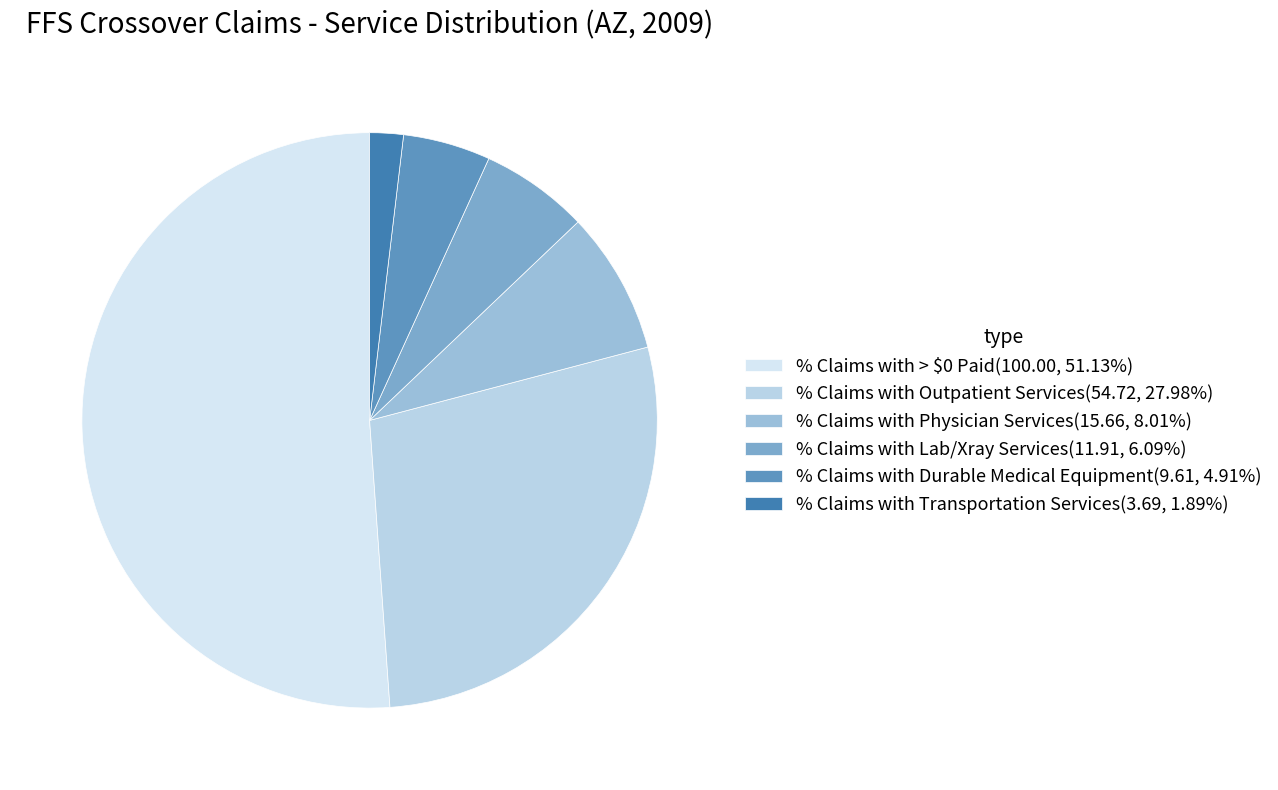

What percentage is NOT represented by % Claims with Physician Services?

92.0%